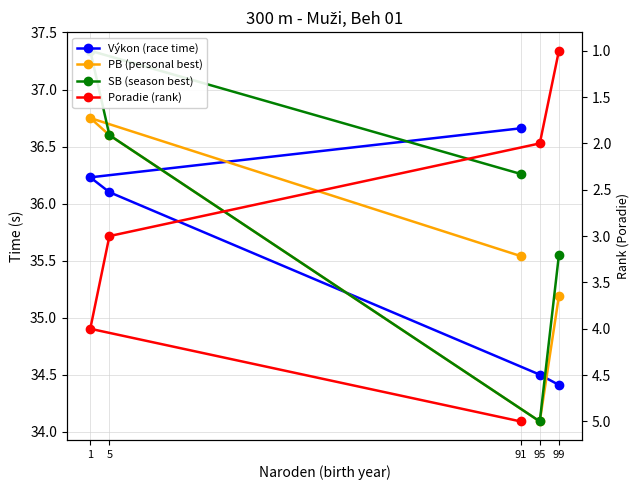

What is the difference between the Výkon (race time) values at 99 and 1?

1.8